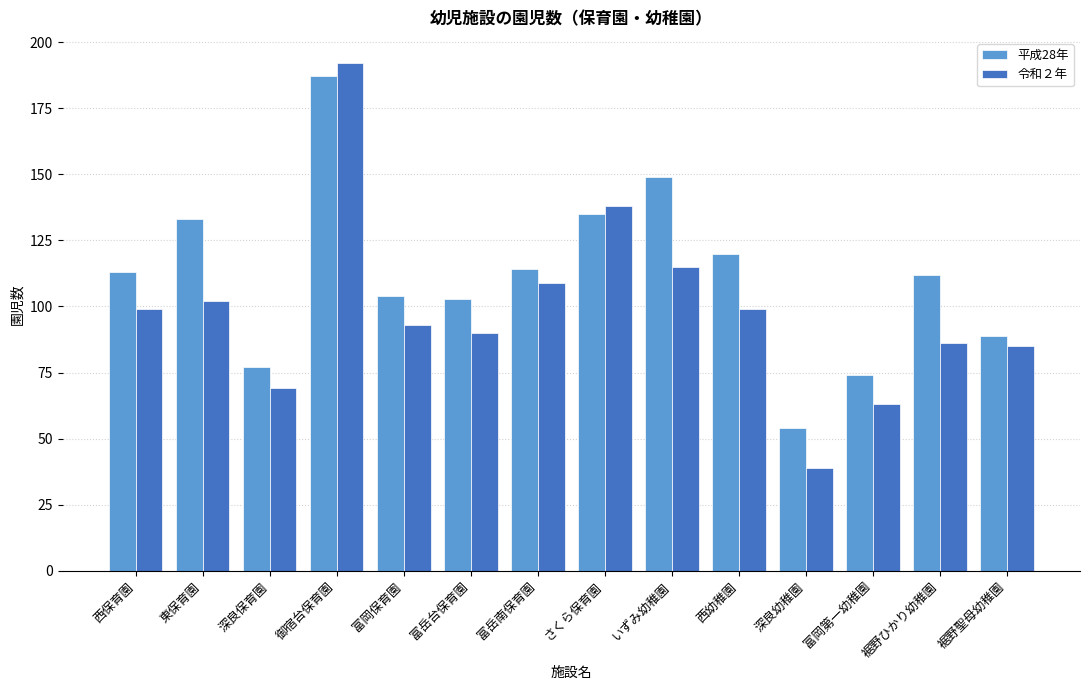

At which label is 平成28年 closest to 120?

西幼稚園